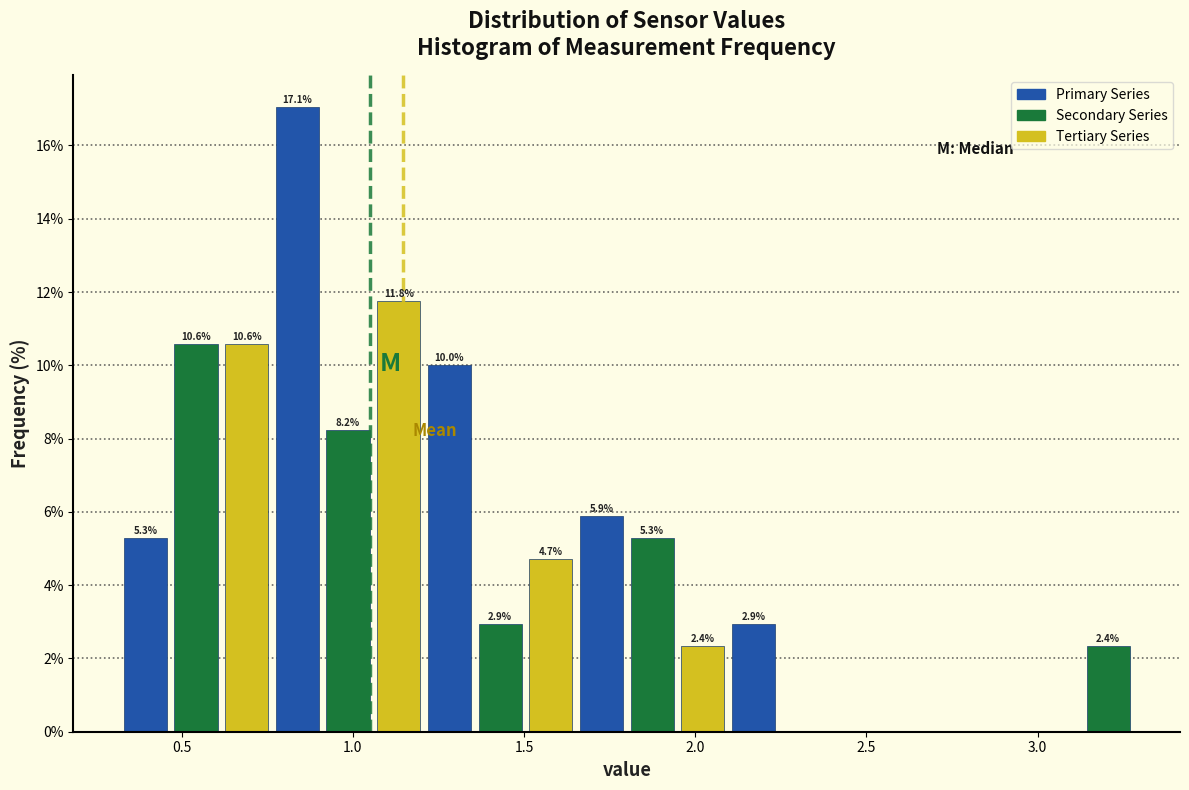

Read against the x-axis, roughly where is the centre of the tallest bar?

0.85